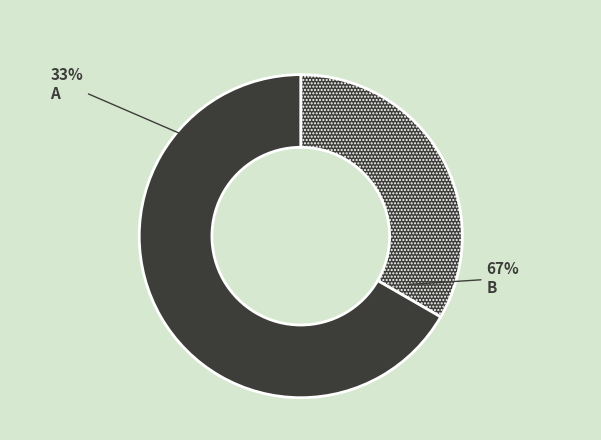

Does any single category account for the majority?

Yes